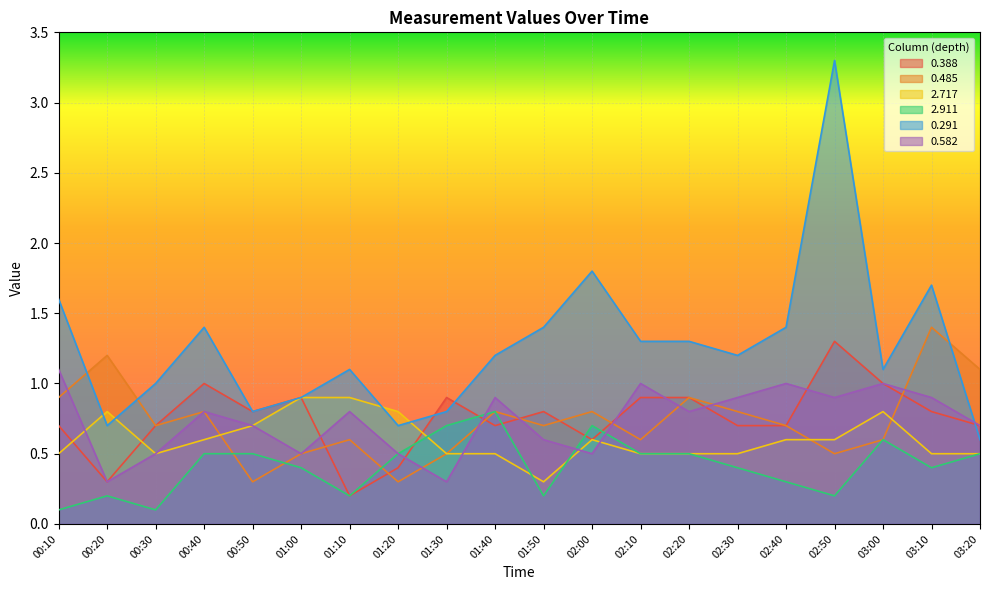

What is the spread (max minus min) of values at 01:50?

1.2